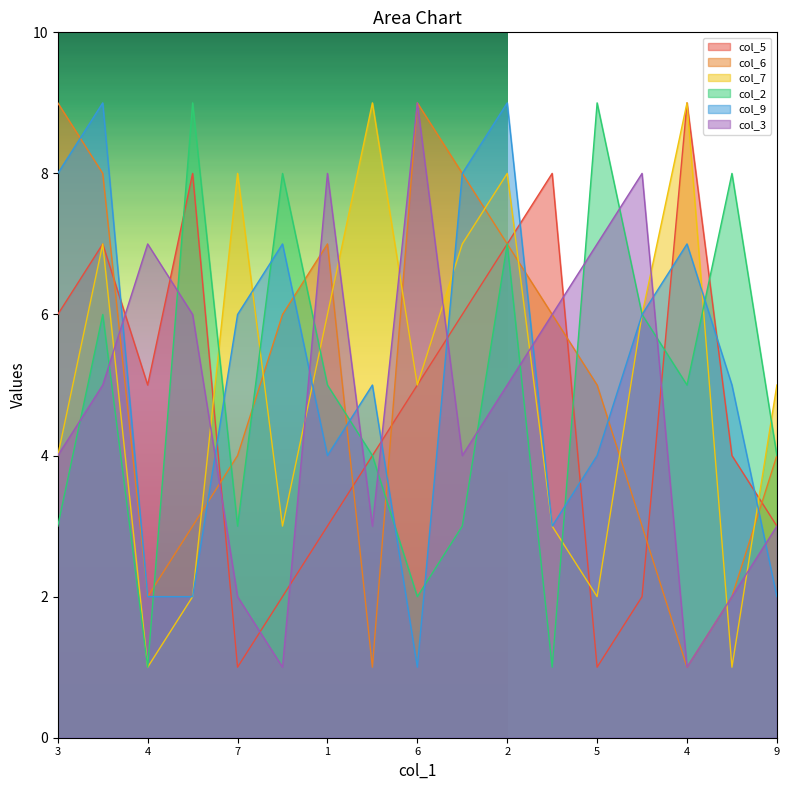

True or false: col_7 has a value of 5 at 6.

True